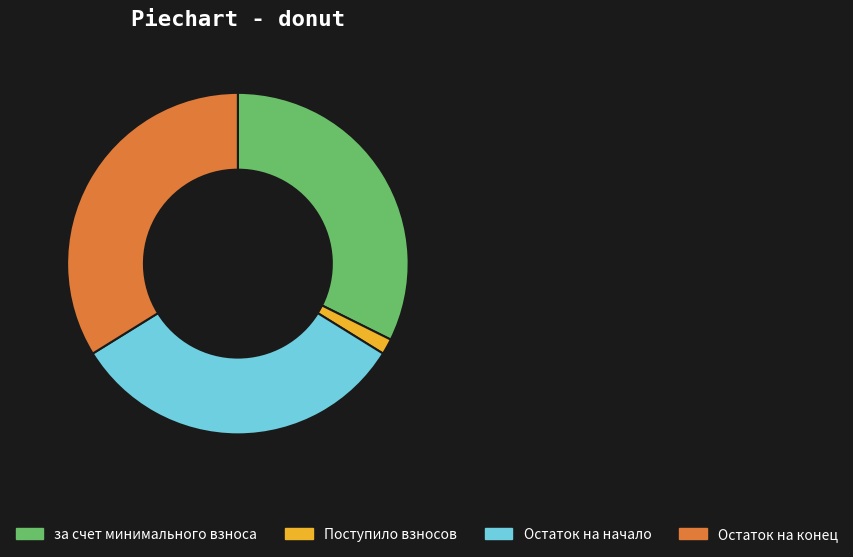

Is the sum of за счет минимального взноса and Остаток на конец greater than half?

Yes